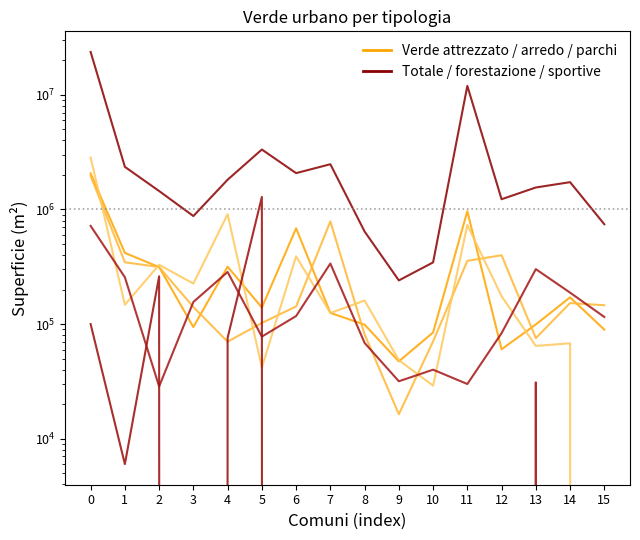

Count the number of categories in the chart.

16